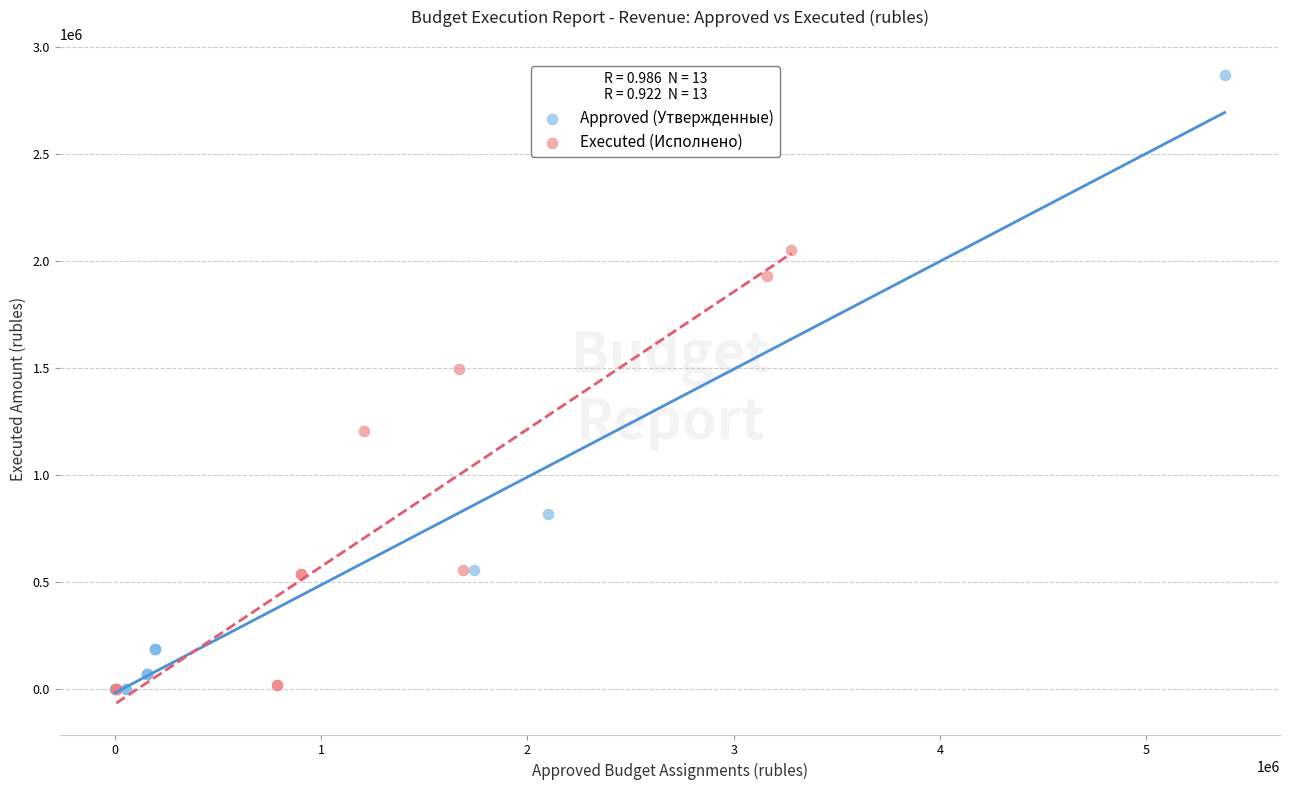

What are all the series names shown in the legend?

Approved (Утвержденные), Executed (Исполнено)